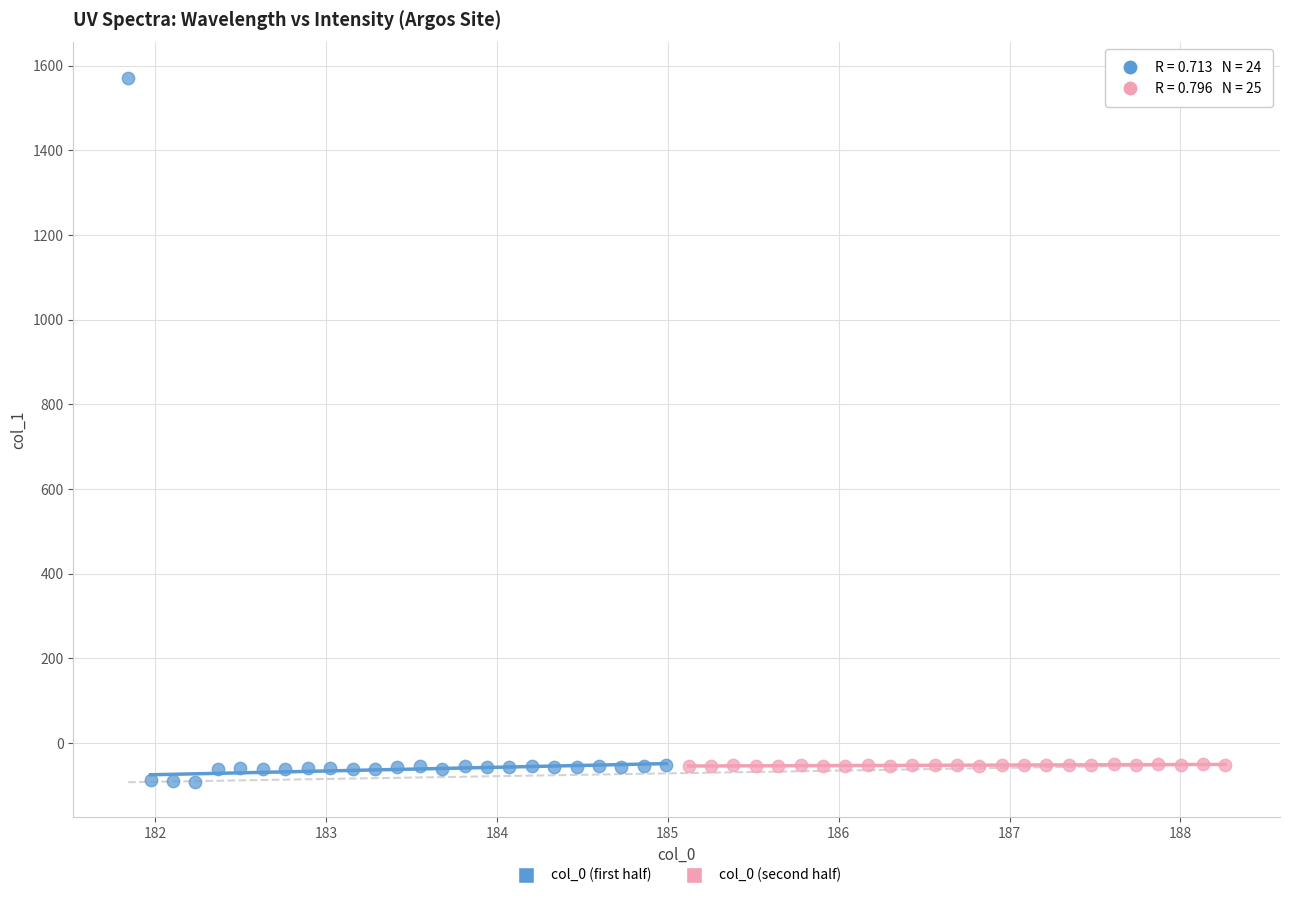

Which series has the largest Y range (max minus min)?

col_0 (first half)